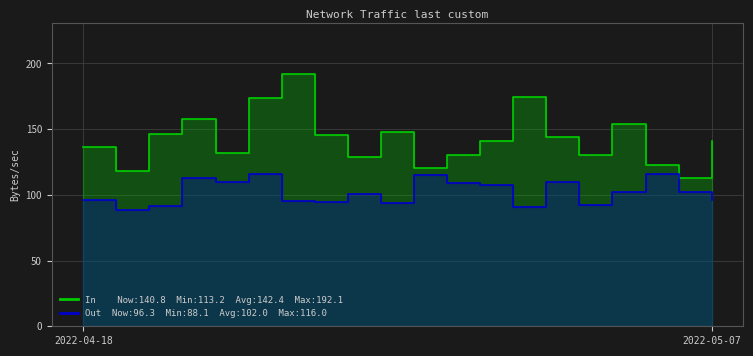

Which series has the largest range (max minus min)?

In